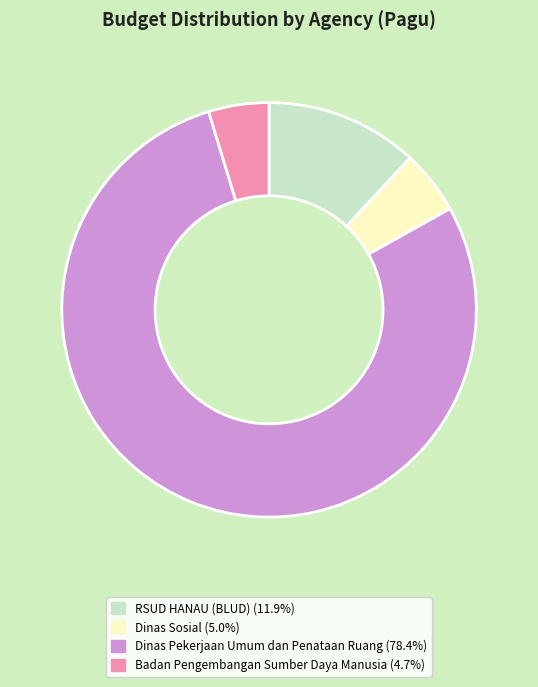

Is there a majority slice in this chart?

Yes